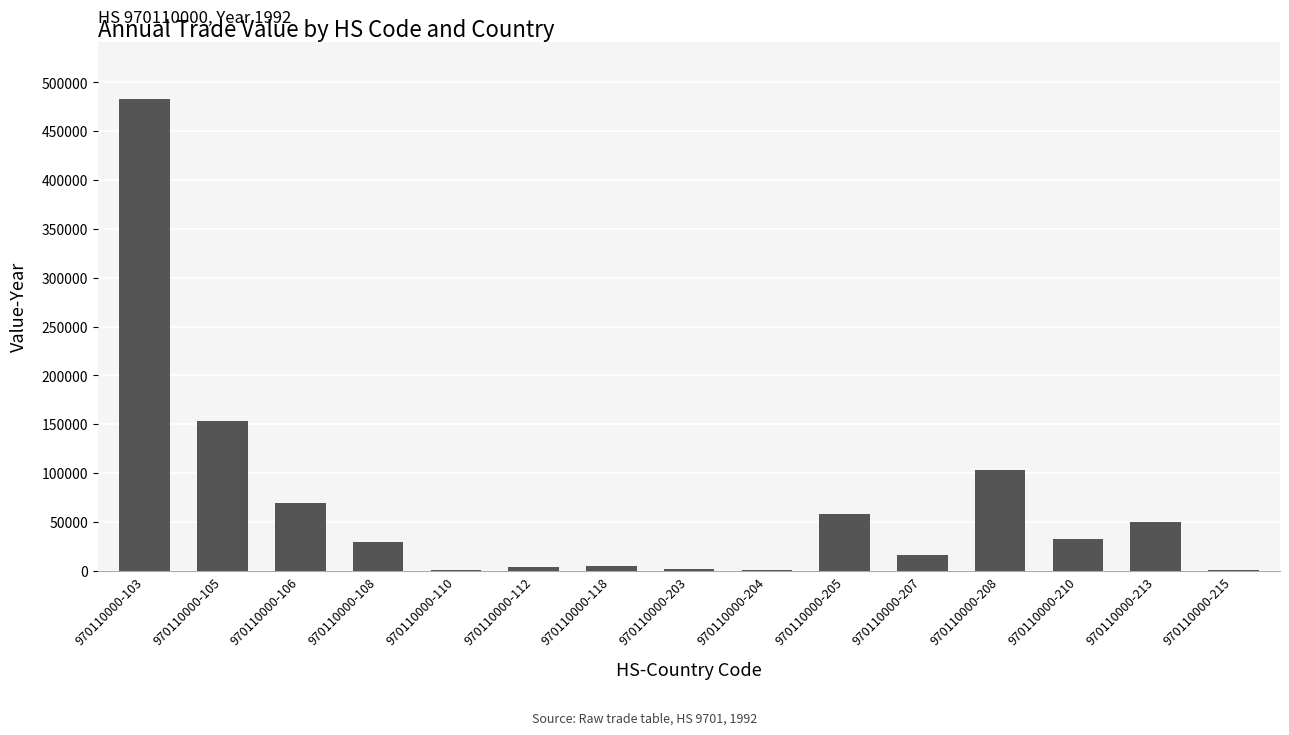

The value at 970110000-208 is 157399. True or false?

False